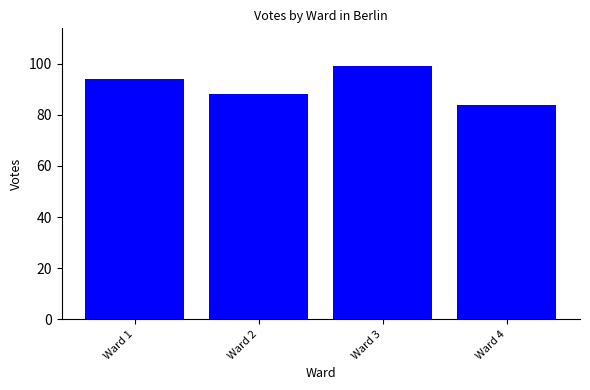

What is the ratio of the value at Ward 4 to the value at Ward 3?

0.8